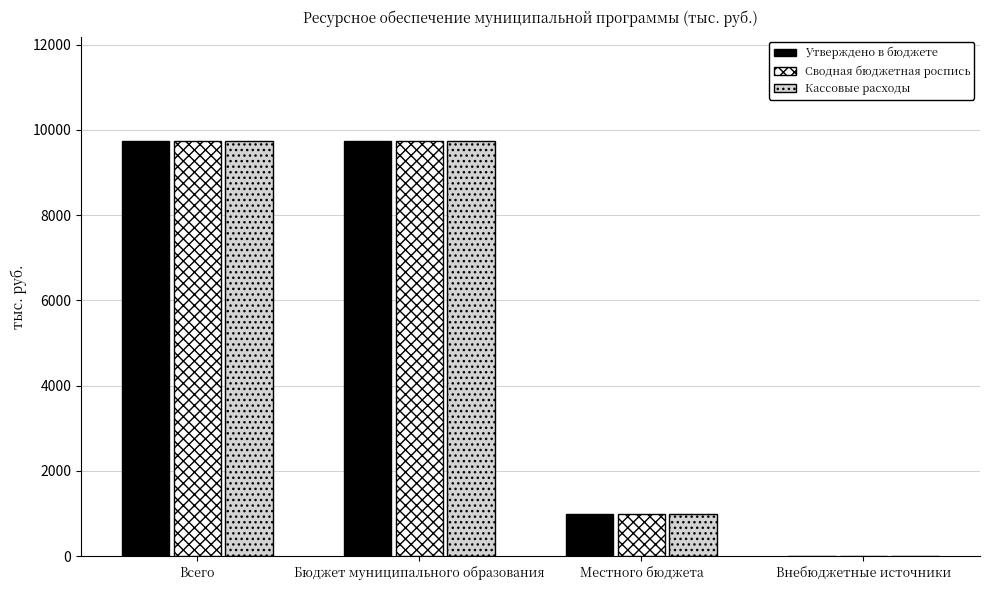

True or false: Кассовые расходы has a value of 15412.9 at Бюджет муниципального образования.

False